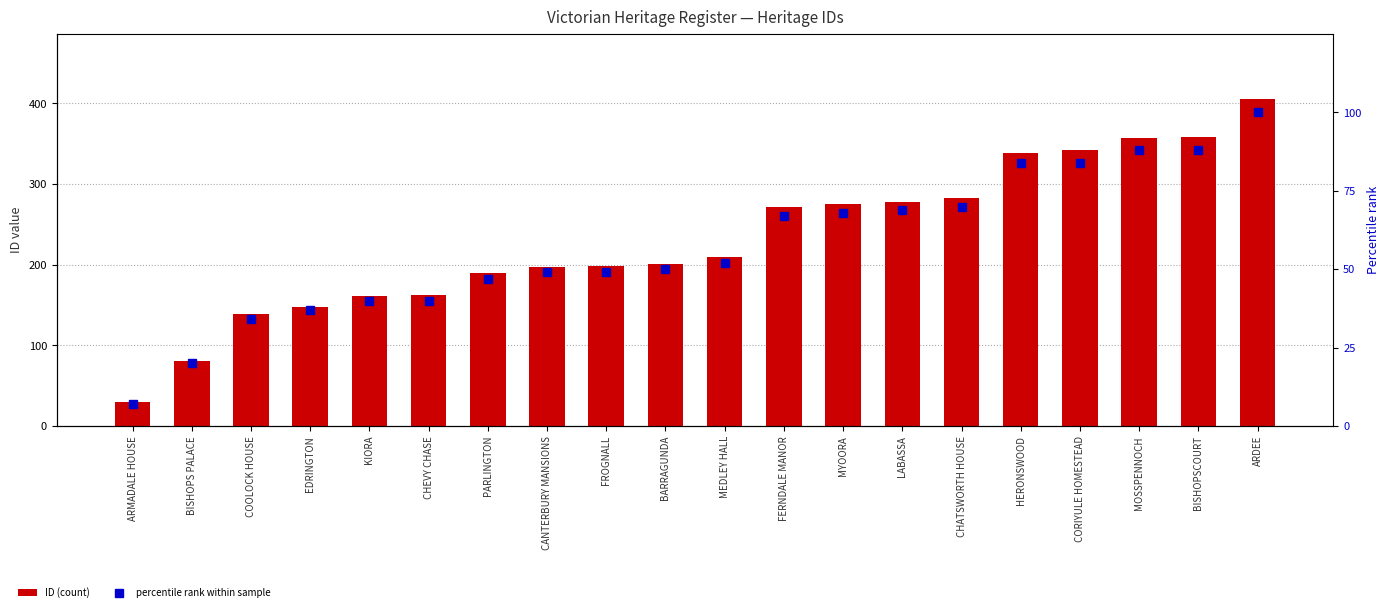

What are all the series names shown in the legend?

ID (count), percentile rank within sample